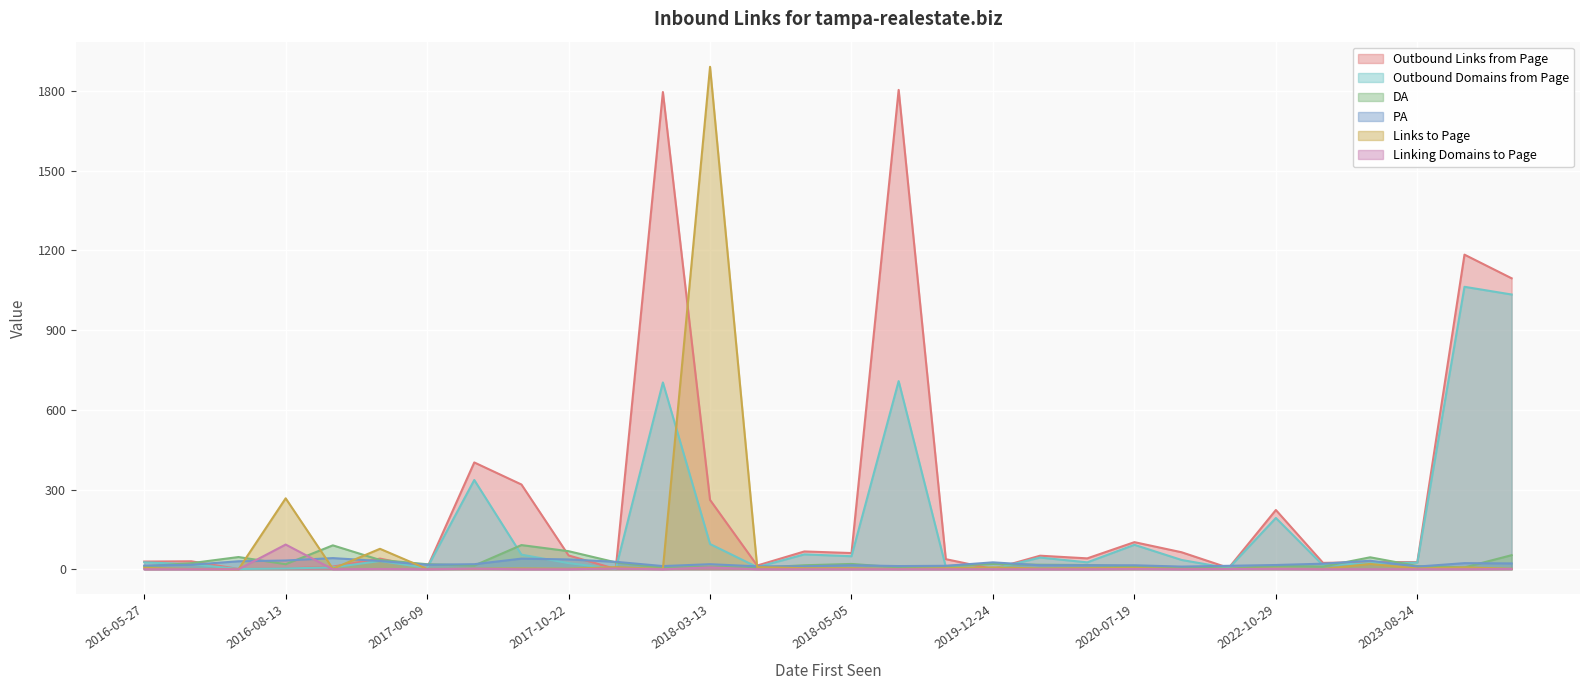

How many values in the Outbound Domains from Page series exceed 26?

14